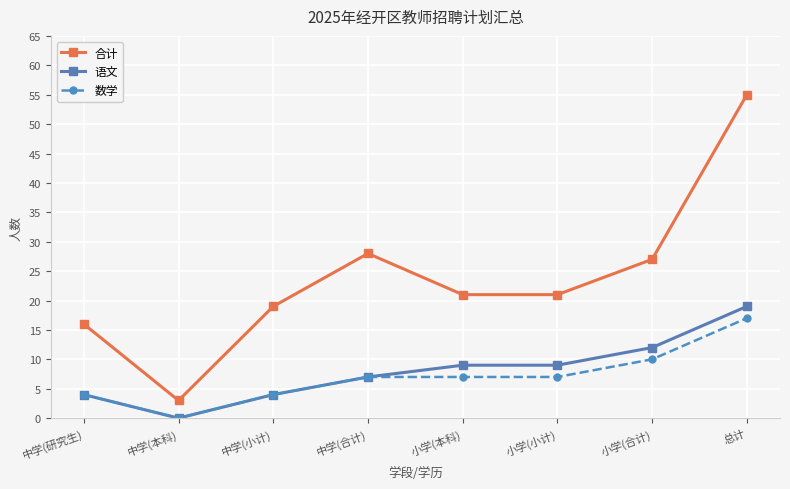

Reading left to right, transcribe all the data shown in this chart.

合计: 中学(研究生)=16	中学(本科)=3	中学(小计)=19	中学(合计)=28	小学(本科)=21	小学(小计)=21	小学(合计)=27	总计=55
语文: 中学(研究生)=4	中学(本科)=0	中学(小计)=4	中学(合计)=7	小学(本科)=9	小学(小计)=9	小学(合计)=12	总计=19
数学: 中学(研究生)=4	中学(本科)=0	中学(小计)=4	中学(合计)=7	小学(本科)=7	小学(小计)=7	小学(合计)=10	总计=17